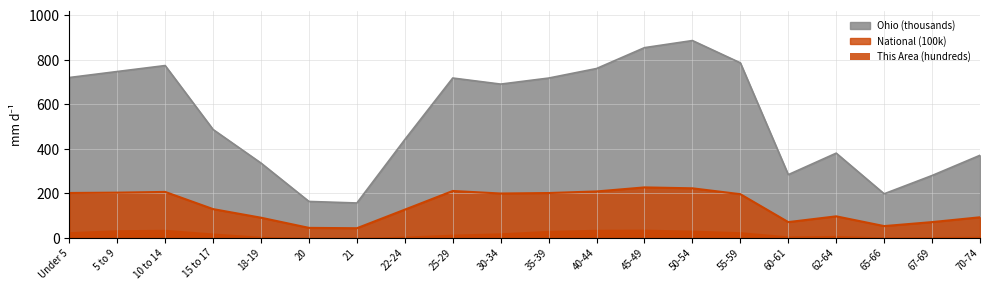

True or false: National has a value of 18.8 at 60-61.

False